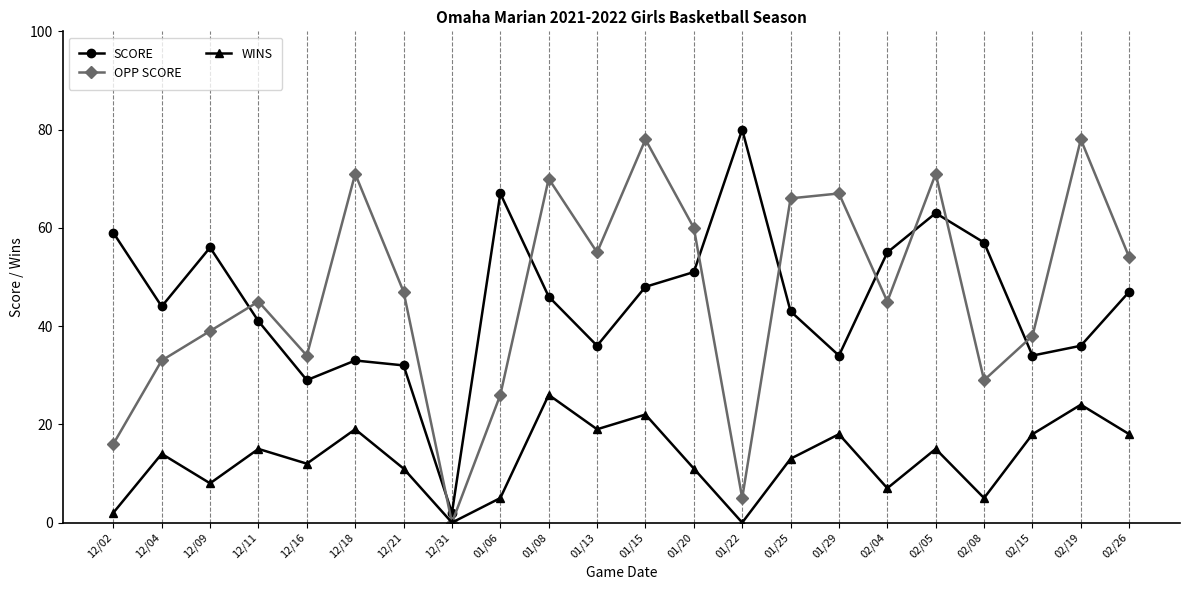

What is the value of the SCORE point at the 15th from the left?

43